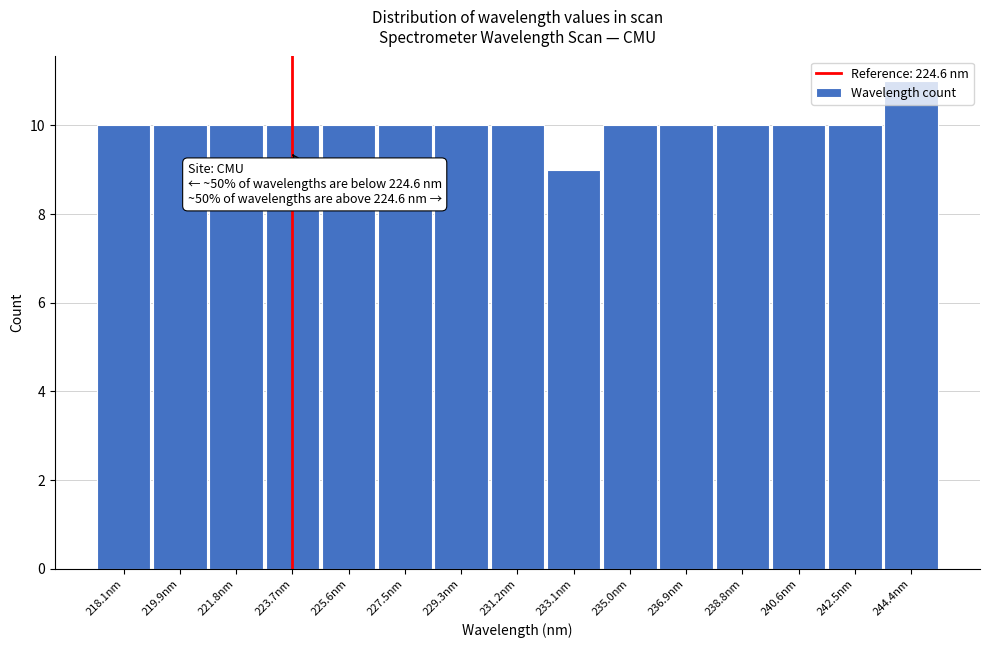

What is the sum of all values?

150